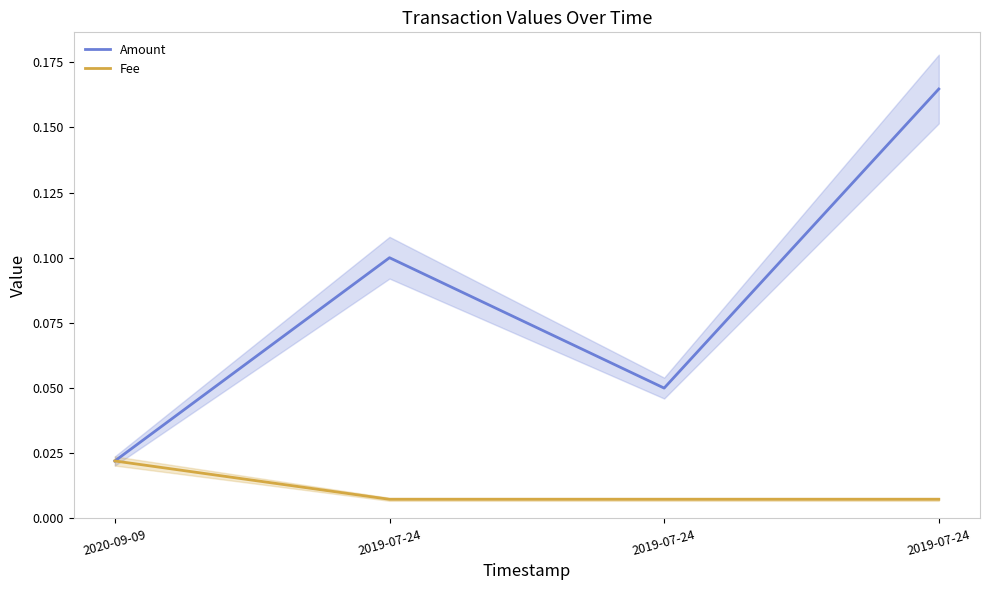

What is the sum of all Amount values?

0.3